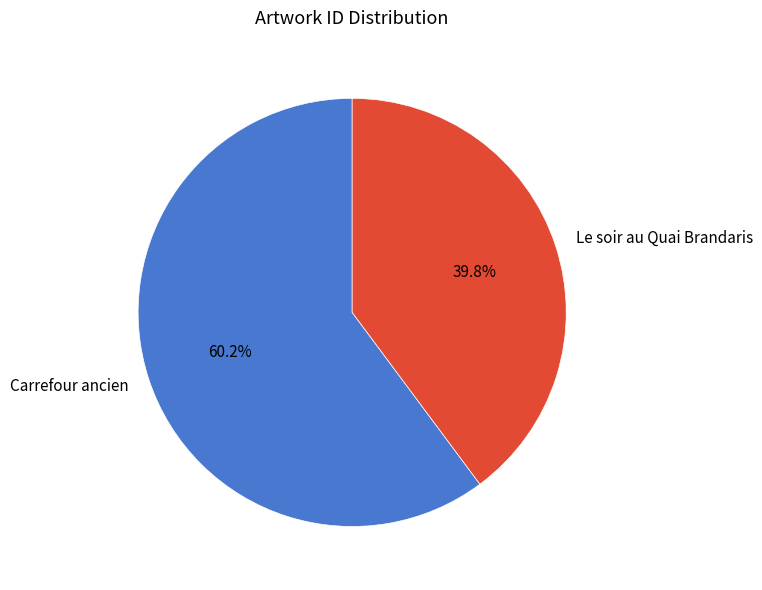

To the nearest percent, what portion does Le soir au Quai Brandaris represent?

40%